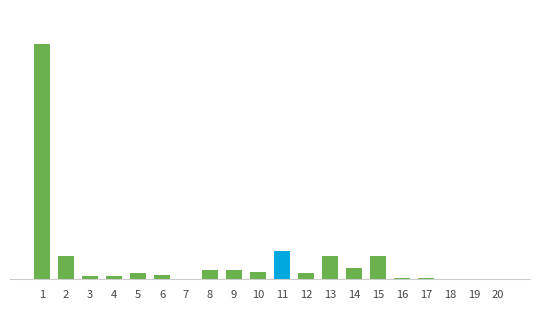

What is the difference between the second highest and minimum values?

240.5